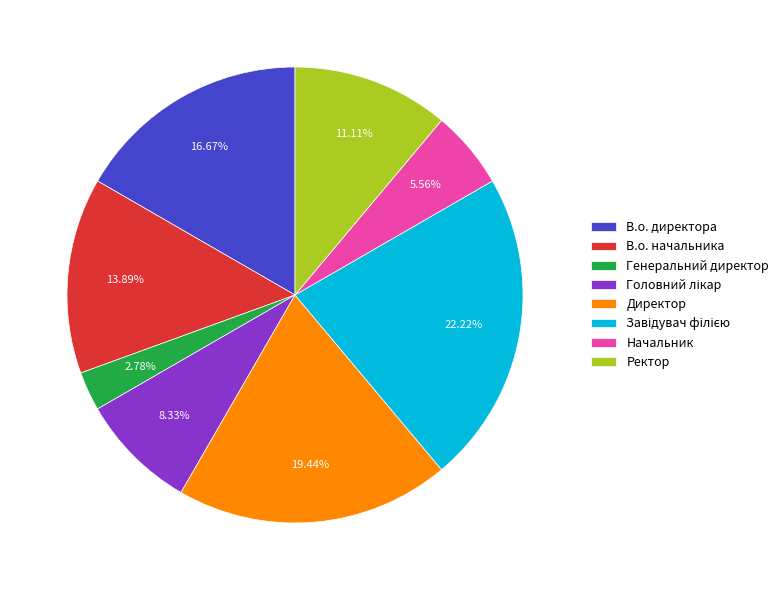

Which category has the smallest portion of the pie?

Генеральний директор